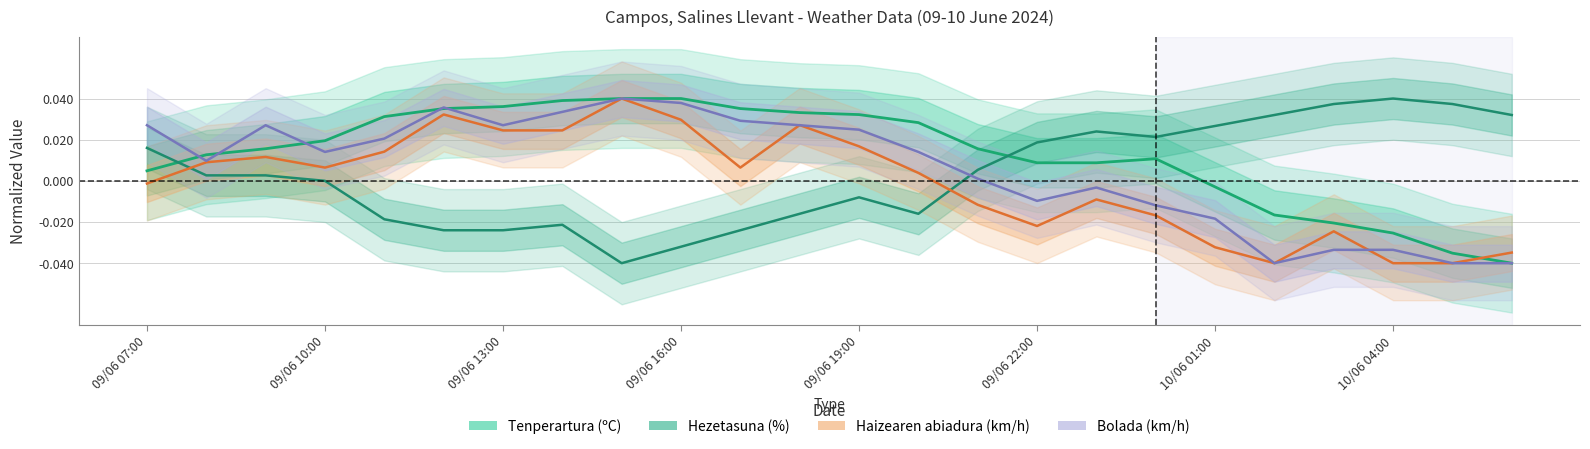

What are all the series names shown in the legend?

Tenperartura (ºC), Hezetasuna (%), Haizearen abiadura (km/h), Bolada (km/h)